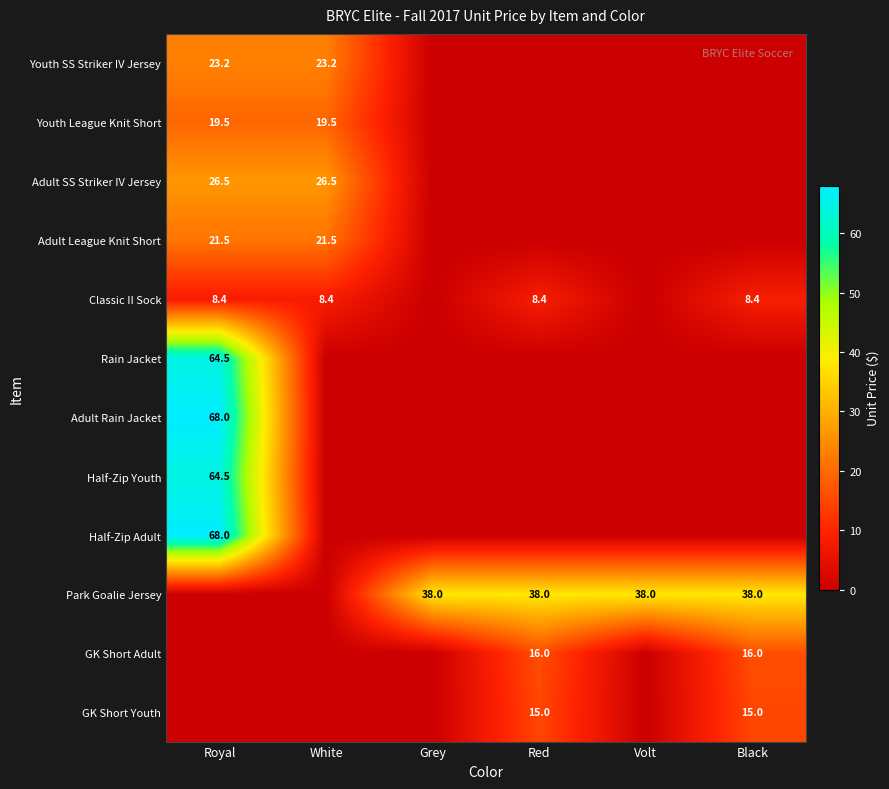

True or false: Classic II Sock has a value of 4.5 at Red.

False